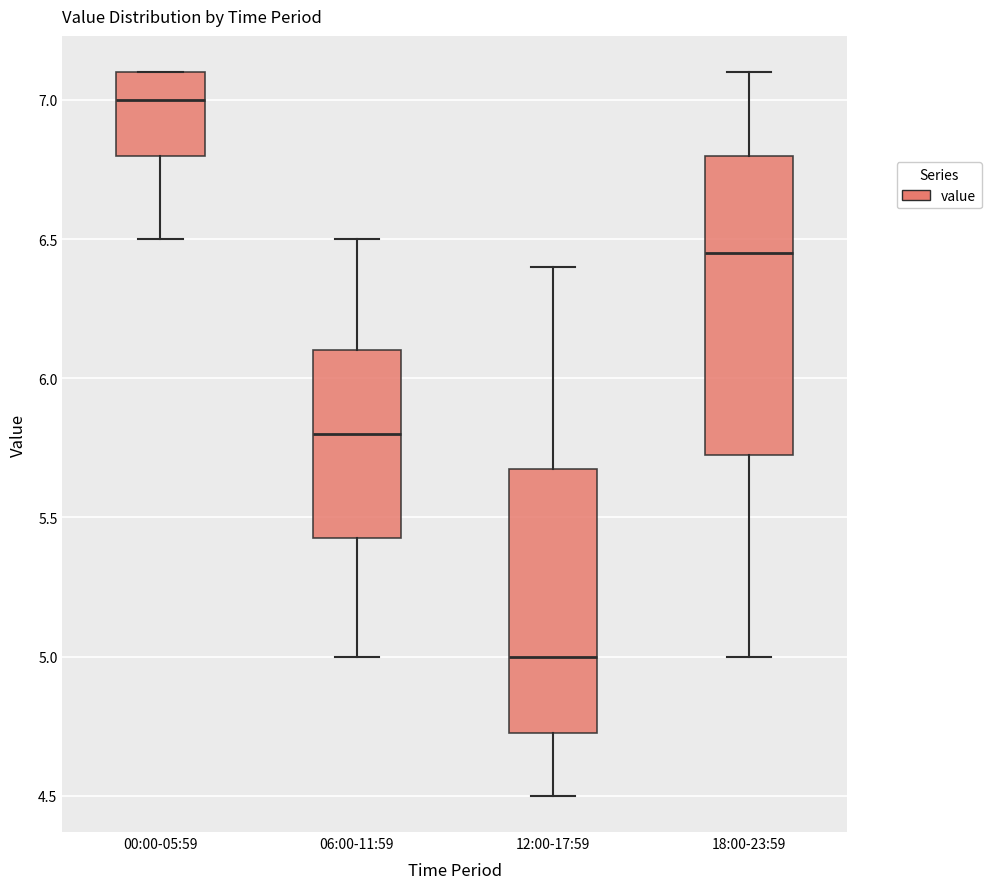

Reading left to right, read every box against the y-axis: the position of its median line, the range the box covers, and the ends of its whiskers. The values are not printed on the chart, so give them approximately, as read against the axis.

00:00-05:59: median 7.00, box 6.80 to 7.10, whiskers 6.50 to 7.10
06:00-11:59: median 5.80, box 5.45 to 6.10, whiskers 5.00 to 6.50
12:00-17:59: median 5.00, box 4.75 to 5.70, whiskers 4.50 to 6.40
18:00-23:59: median 6.45, box 5.75 to 6.80, whiskers 5.00 to 7.10